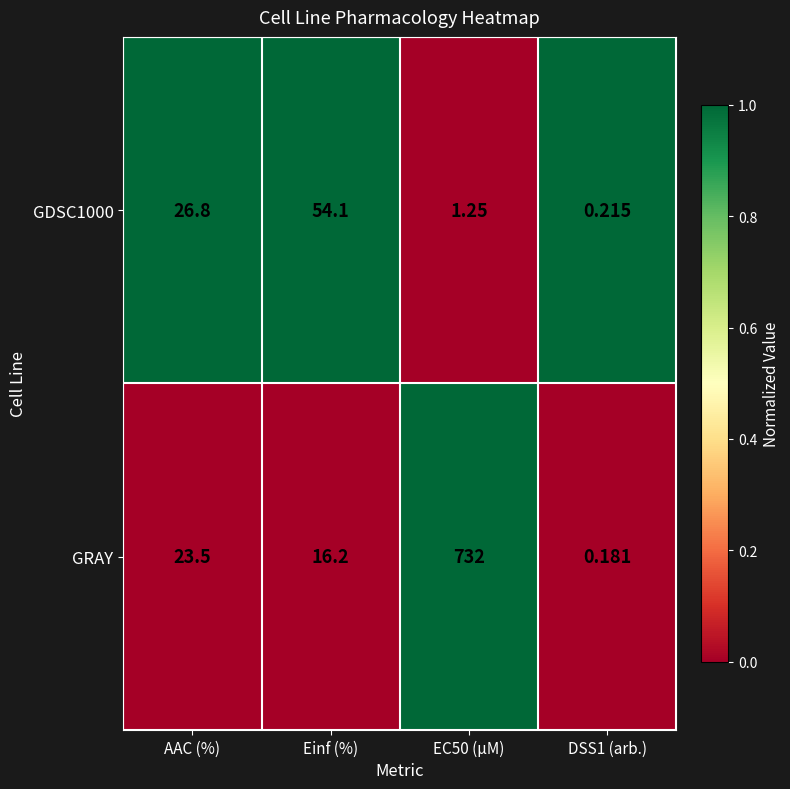

Rank the series at DSS1 (arb.) from lowest to highest value.

GRAY, GDSC1000